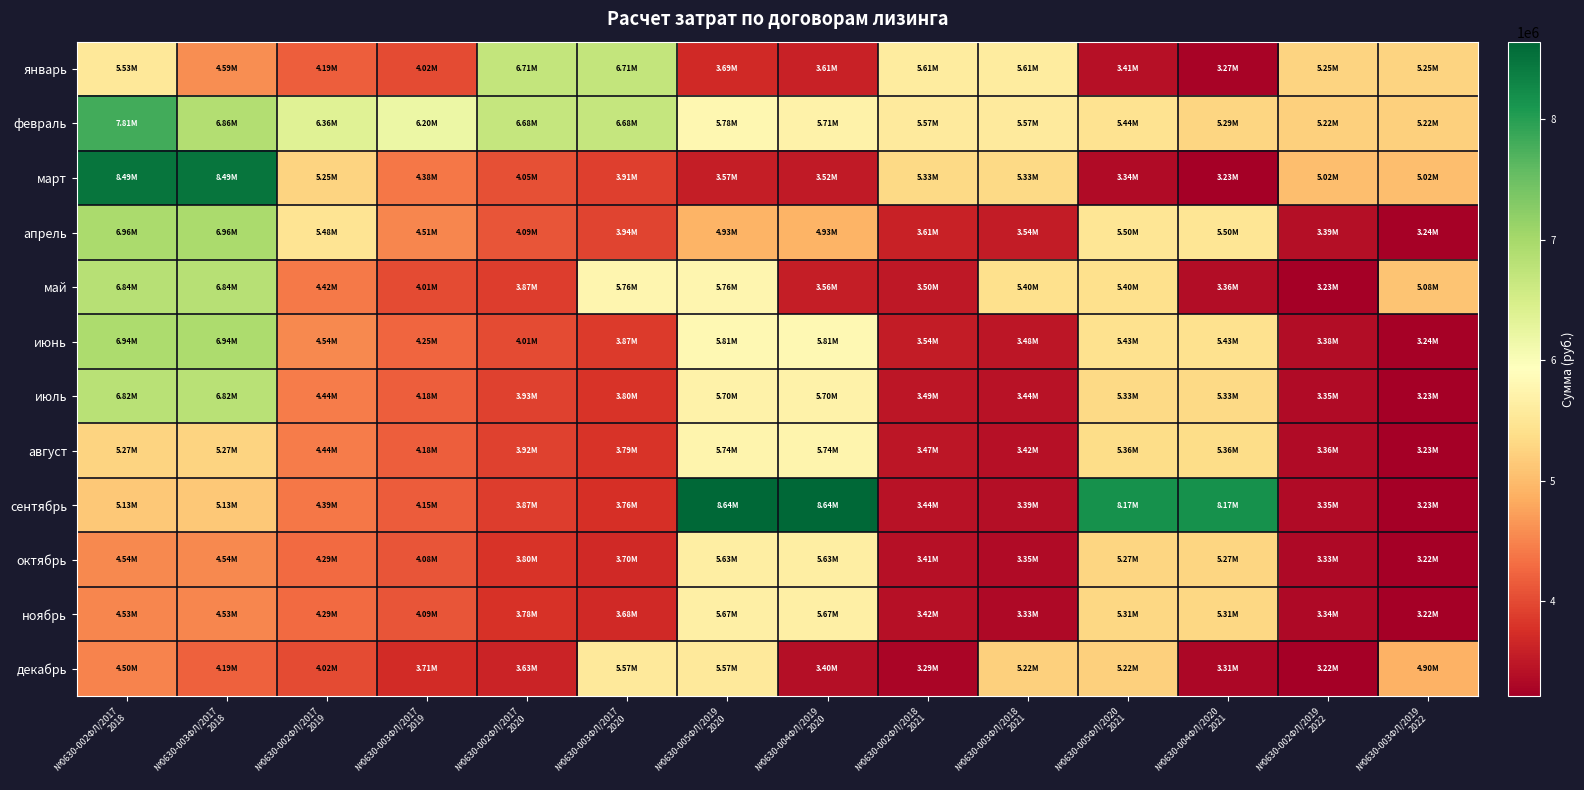

Reading left to right, transcribe all the data shown in this chart.

январь: №0630-002ФЛ/2017
2018=5527594.0	№0630-003ФЛ/2017
2018=4591830.0	№0630-002ФЛ/2017
2019=4185838.0	№0630-003ФЛ/2017
2019=4018569.0	№0630-002ФЛ/2017
2020=6705434.6	№0630-003ФЛ/2017
2020=6705434.6	№0630-005ФЛ/2019
2020=3691915.0	№0630-004ФЛ/2019
2020=3609011.0	№0630-002ФЛ/2018
2021=5605286.6	№0630-003ФЛ/2018
2021=5605286.6	№0630-005ФЛ/2020
2021=3408017.0	№0630-004ФЛ/2020
2021=3270491.0	№0630-002ФЛ/2019
2022=5251669.6	№0630-003ФЛ/2019
2022=5251669.6
февраль: №0630-002ФЛ/2017
2018=7808145.0	№0630-003ФЛ/2017
2018=6860657.0	№0630-002ФЛ/2017
2019=6358036.0	№0630-003ФЛ/2017
2019=6197280.0	№0630-002ФЛ/2017
2020=6681667.6	№0630-003ФЛ/2017
2020=6681667.6	№0630-005ФЛ/2019
2020=5783929.0	№0630-004ФЛ/2019
2020=5706725.0	№0630-002ФЛ/2018
2021=5571489.6	№0630-003ФЛ/2018
2021=5571489.6	№0630-005ФЛ/2020
2021=5444338.0	№0630-004ФЛ/2020
2021=5291845.0	№0630-002ФЛ/2019
2022=5223630.6	№0630-003ФЛ/2019
2022=5223630.6
март: №0630-002ФЛ/2017
2018=8489726.0	№0630-003ФЛ/2017
2018=8489726.0	№0630-002ФЛ/2017
2019=5250260.0	№0630-003ФЛ/2017
2019=4381930.0	№0630-002ФЛ/2017
2020=4048210.0	№0630-003ФЛ/2017
2020=3911494.0	№0630-005ФЛ/2019
2020=3570727.0	№0630-004ФЛ/2019
2020=3521186.0	№0630-002ФЛ/2018
2021=5330674.6	№0630-003ФЛ/2018
2021=5330674.6	№0630-005ФЛ/2020
2021=3342912.0	№0630-004ФЛ/2020
2021=3227365.0	№0630-002ФЛ/2019
2022=5021726.6	№0630-003ФЛ/2019
2022=5021726.6
апрель: №0630-002ФЛ/2017
2018=6962154.0	№0630-003ФЛ/2017
2018=6962154.0	№0630-002ФЛ/2017
2019=5482857.0	№0630-003ФЛ/2017
2019=4512633.0	№0630-002ФЛ/2017
2020=4090042.0	№0630-003ФЛ/2017
2020=3936136.0	№0630-005ФЛ/2019
2020=4925926.0	№0630-004ФЛ/2019
2020=4925926.0	№0630-002ФЛ/2018
2021=3614673.0	№0630-003ФЛ/2018
2021=3542914.0	№0630-005ФЛ/2020
2021=5501084.6	№0630-004ФЛ/2020
2021=5501084.6	№0630-002ФЛ/2019
2022=3390448.0	№0630-003ФЛ/2019
2022=3244051.0
май: №0630-002ФЛ/2017
2018=6836109.0	№0630-003ФЛ/2017
2018=6836109.0	№0630-002ФЛ/2017
2019=4422649.0	№0630-003ФЛ/2017
2019=4008834.0	№0630-002ФЛ/2017
2020=3872639.0	№0630-003ФЛ/2017
2020=5763303.6	№0630-005ФЛ/2019
2020=5763303.6	№0630-004ФЛ/2019
2020=3555278.0	№0630-002ФЛ/2018
2021=3498713.0	№0630-003ФЛ/2018
2021=5399725.6	№0630-005ФЛ/2020
2021=5399725.6	№0630-004ФЛ/2020
2021=3364954.0	№0630-002ФЛ/2019
2022=3234889.0	№0630-003ФЛ/2019
2022=5080404.6
июнь: №0630-002ФЛ/2017
2018=6941970.0	№0630-003ФЛ/2017
2018=6941970.0	№0630-002ФЛ/2017
2019=4541276.0	№0630-003ФЛ/2017
2019=4249268.0	№0630-002ФЛ/2017
2020=4005350.0	№0630-003ФЛ/2017
2020=3865782.0	№0630-005ФЛ/2019
2020=5809678.6	№0630-004ФЛ/2019
2020=5809678.6	№0630-002ФЛ/2018
2021=3543648.0	№0630-003ФЛ/2018
2021=3484334.0	№0630-005ФЛ/2020
2021=5430666.6	№0630-004ФЛ/2020
2021=5430666.6	№0630-002ФЛ/2019
2022=3375232.0	№0630-003ФЛ/2019
2022=3238376.0
июль: №0630-002ФЛ/2017
2018=6816327.0	№0630-003ФЛ/2017
2018=6816327.0	№0630-002ФЛ/2017
2019=4438963.0	№0630-003ФЛ/2017
2019=4179571.0	№0630-002ФЛ/2017
2020=3925826.0	№0630-003ФЛ/2017
2020=3804903.0	№0630-005ФЛ/2019
2020=5701087.6	№0630-004ФЛ/2019
2020=5701087.6	№0630-002ФЛ/2018
2021=3485665.0	№0630-003ФЛ/2018
2021=3441480.0	№0630-005ФЛ/2020
2021=5330958.6	№0630-004ФЛ/2020
2021=5330958.6	№0630-002ФЛ/2019
2022=3350191.0	№0630-003ФЛ/2019
2022=3229393.0
август: №0630-002ФЛ/2017
2018=5270878.0	№0630-003ФЛ/2017
2018=5270878.0	№0630-002ФЛ/2017
2019=4442780.0	№0630-003ФЛ/2017
2019=4184842.0	№0630-002ФЛ/2017
2020=3918514.0	№0630-003ФЛ/2017
2020=3794095.0	№0630-005ФЛ/2019
2020=5744821.6	№0630-004ФЛ/2019
2020=5744821.6	№0630-002ФЛ/2018
2021=3470824.0	№0630-003ФЛ/2018
2021=3424645.0	№0630-005ФЛ/2020
2021=5363855.6	№0630-004ФЛ/2020
2021=5363855.6	№0630-002ФЛ/2019
2022=3359939.0	№0630-003ФЛ/2019
2022=3232691.0
сентябрь: №0630-002ФЛ/2017
2018=5126566.0	№0630-003ФЛ/2017
2018=5126566.0	№0630-002ФЛ/2017
2019=4392928.0	№0630-003ФЛ/2017
2019=4152345.0	№0630-002ФЛ/2017
2020=3874494.0	№0630-003ФЛ/2017
2020=3757861.0	№0630-005ФЛ/2019
2020=8640296.6	№0630-004ФЛ/2019
2020=8640296.6	№0630-002ФЛ/2018
2021=3438047.0	№0630-003ФЛ/2018
2021=3394434.0	№0630-005ФЛ/2020
2021=8166919.6	№0630-004ФЛ/2020
2021=8166919.6	№0630-002ФЛ/2019
2022=3352286.0	№0630-003ФЛ/2019
2022=3229848.0
октябрь: №0630-002ФЛ/2017
2018=4542434.0	№0630-003ФЛ/2017
2018=4542434.0	№0630-002ФЛ/2017
2019=4293565.0	№0630-003ФЛ/2017
2019=4084877.0	№0630-002ФЛ/2017
2020=3797572.0	№0630-003ФЛ/2017
2020=3699463.0	№0630-005ФЛ/2019
2020=5631820.6	№0630-004ФЛ/2019
2020=5631820.6	№0630-002ФЛ/2018
2021=3411135.0	№0630-003ФЛ/2018
2021=3353647.0	№0630-005ФЛ/2020
2021=5272990.6	№0630-004ФЛ/2020
2021=5272990.6	№0630-002ФЛ/2019
2022=3327929.0	№0630-003ФЛ/2019
2022=3221133.0
ноябрь: №0630-002ФЛ/2017
2018=4525388.0	№0630-003ФЛ/2017
2018=4525388.0	№0630-002ФЛ/2017
2019=4290677.0	№0630-003ФЛ/2017
2019=4086084.0	№0630-002ФЛ/2017
2020=3784345.0	№0630-003ФЛ/2017
2020=3684134.0	№0630-005ФЛ/2019
2020=5672613.6	№0630-004ФЛ/2019
2020=5672613.6	№0630-002ФЛ/2018
2021=3423070.0	№0630-003ФЛ/2018
2021=3333043.0	№0630-005ФЛ/2020
2021=5307532.6	№0630-004ФЛ/2020
2021=5307532.6	№0630-002ФЛ/2019
2022=3336878.0	№0630-003ФЛ/2019
2022=3224149.0
декабрь: №0630-002ФЛ/2017
2018=4500000.0	№0630-003ФЛ/2017
2018=4193348.0	№0630-002ФЛ/2017
2019=4020139.0	№0630-003ФЛ/2017
2019=3709217.0	№0630-002ФЛ/2017
2020=3627431.0	№0630-003ФЛ/2017
2020=5567235.6	№0630-005ФЛ/2019
2020=5567235.6	№0630-004ФЛ/2019
2020=3396604.0	№0630-002ФЛ/2018
2021=3293668.0	№0630-003ФЛ/2018
2021=5219401.6	№0630-005ФЛ/2020
2021=5219401.6	№0630-004ФЛ/2020
2021=3312980.0	№0630-002ФЛ/2019
2022=3215613.0	№0630-003ФЛ/2019
2022=4900971.6